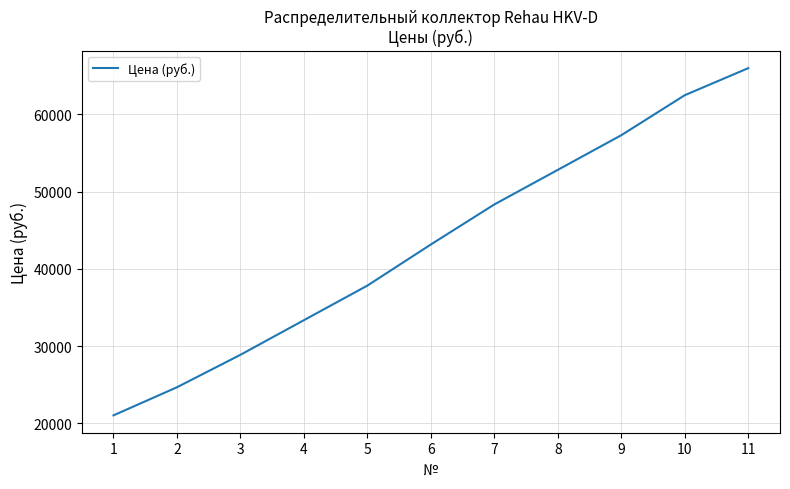

Which has a higher value, 5 or 4?

5